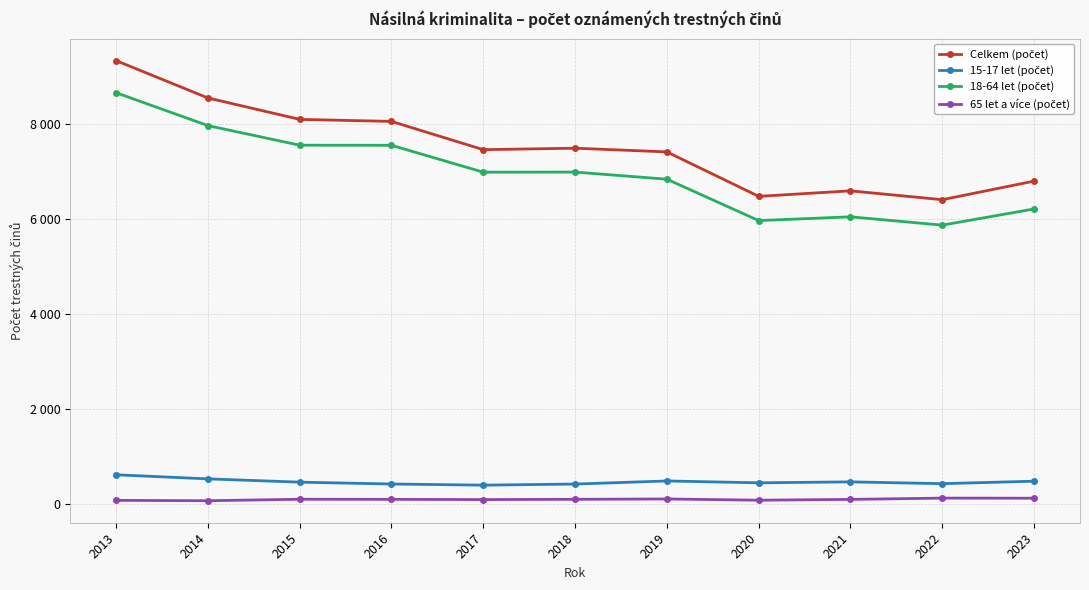

What is the sum of the Celkem (počet) values at 2021 and 2017?

14037